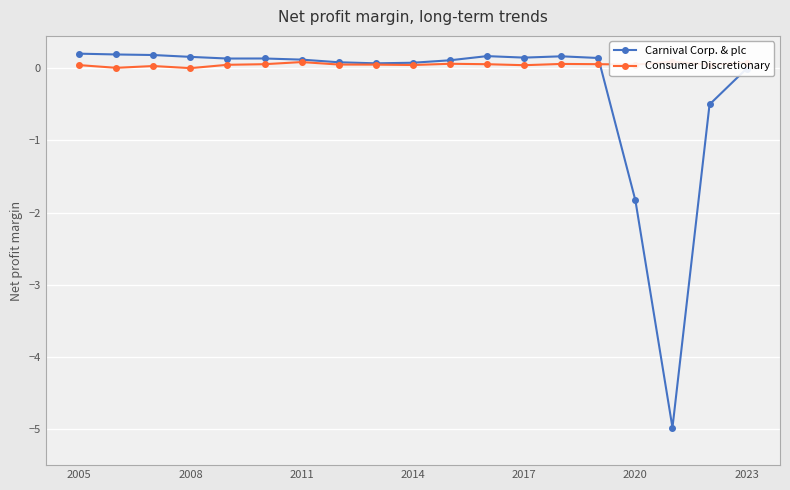

What is the approximate value of Carnival Corp. & plc at 2005?

0.2